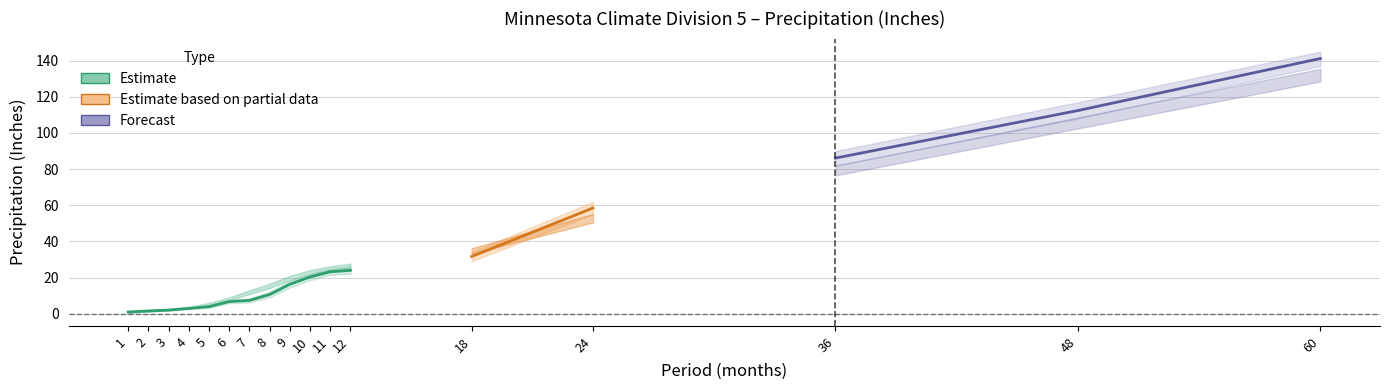

At which category is the sum across all series the highest?

60